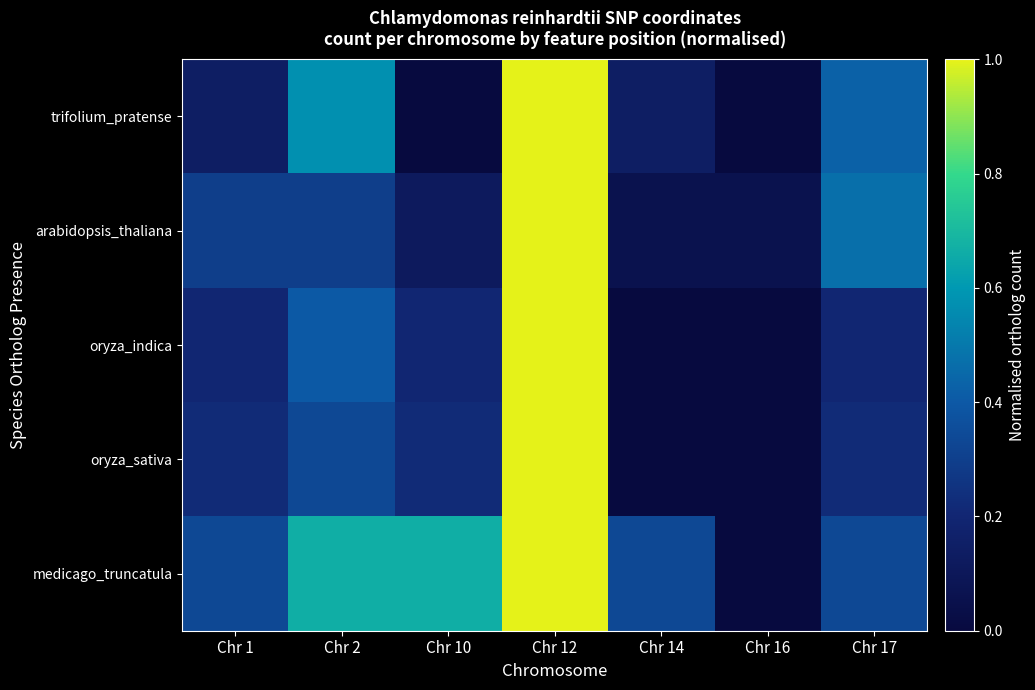

Rank the series at Chr 14 from lowest to highest value.

oryza_indica, oryza_sativa, arabidopsis_thaliana, trifolium_pratense, medicago_truncatula